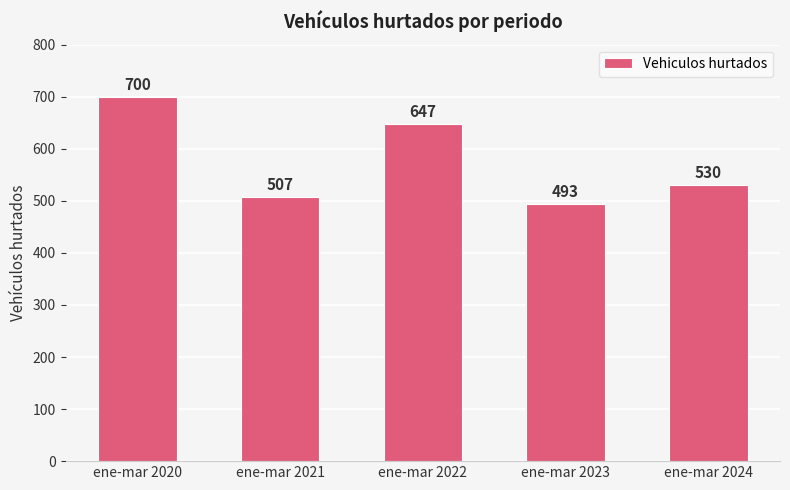

The chart shows a value of 493 at ene-mar 2023. True or false?

True